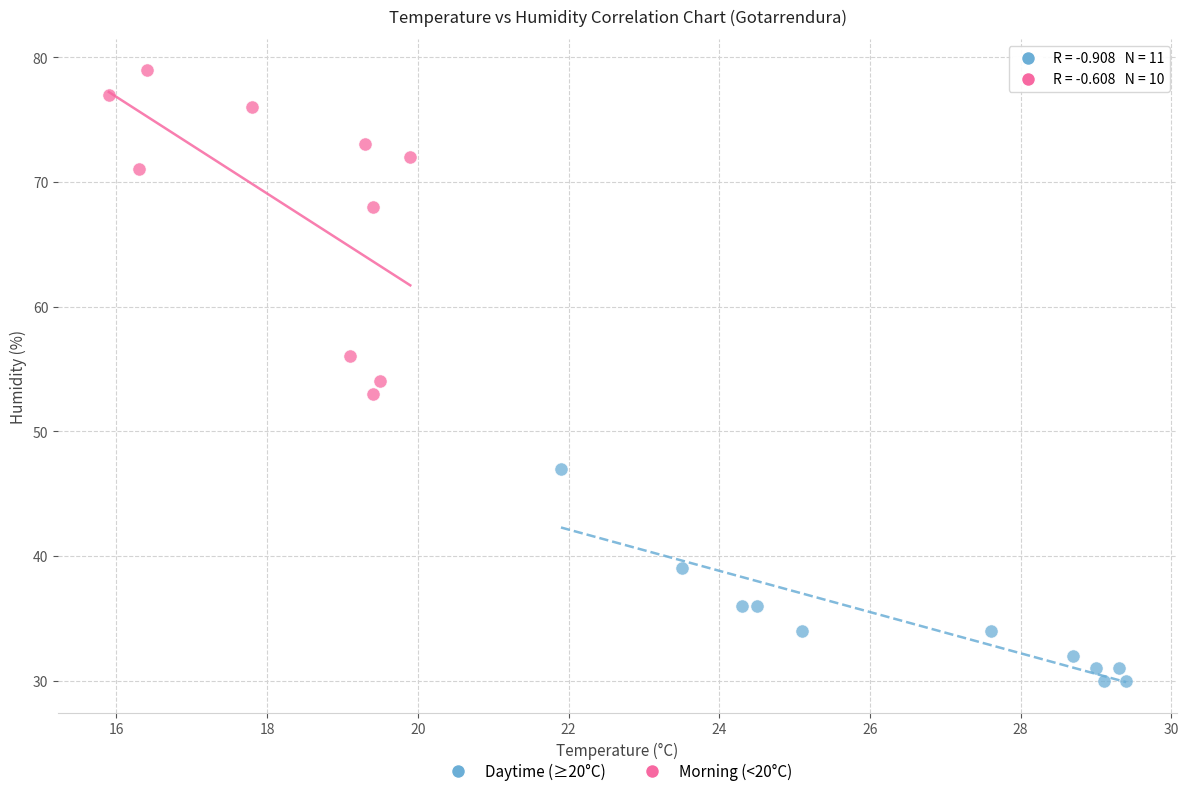

Which series reaches the minimum Y coordinate?

Daytime (≥20°C)